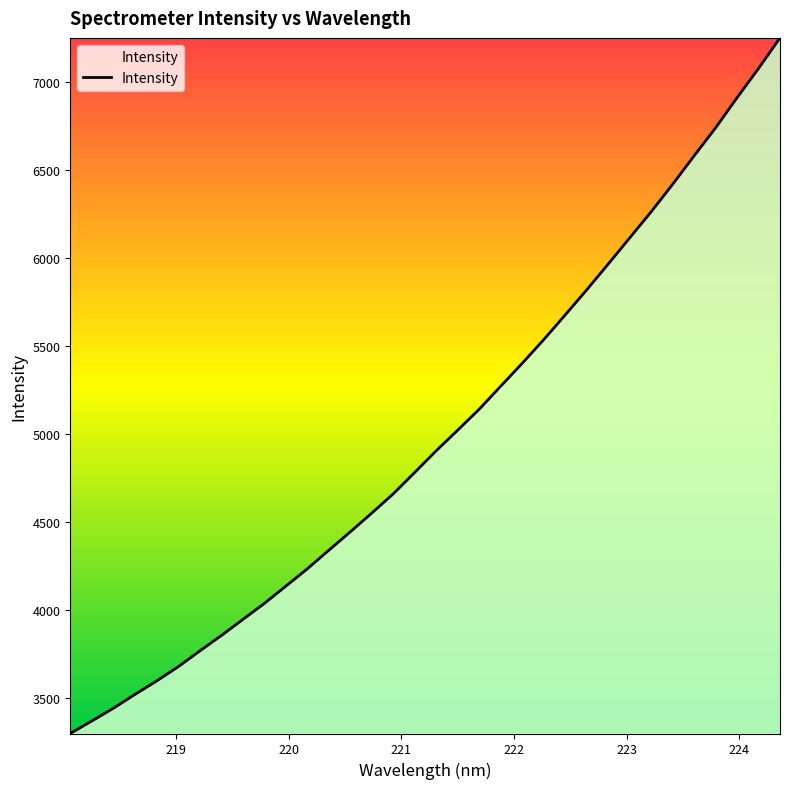

What is the difference between the maximum and minimum values?

3954.1